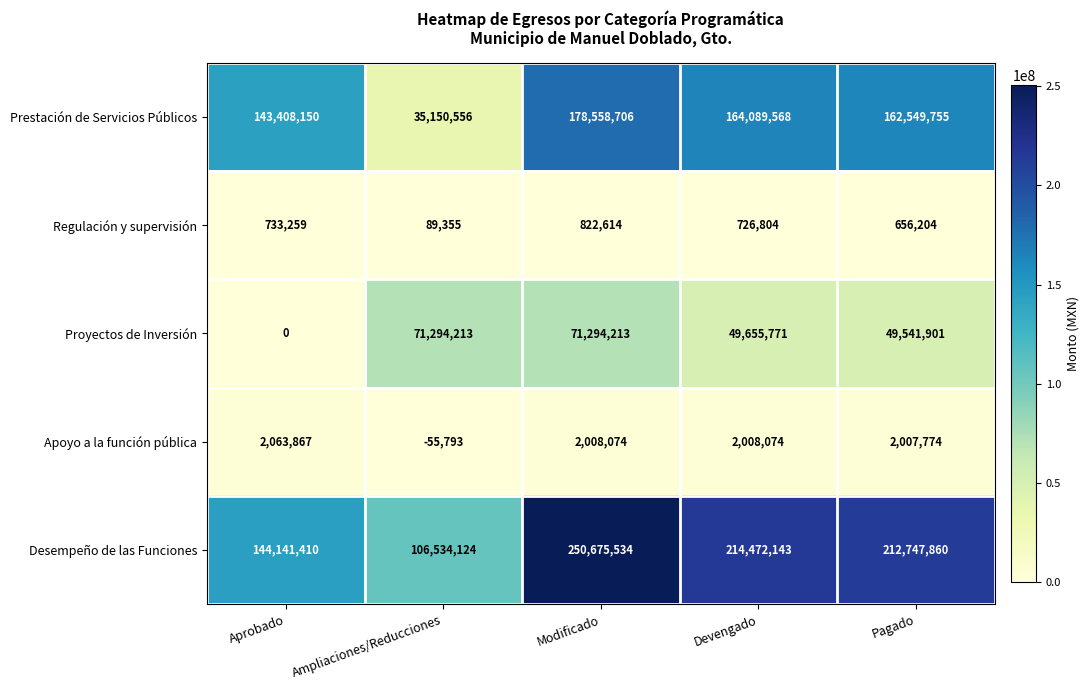

What is the total value across all series at Devengado?

430952360